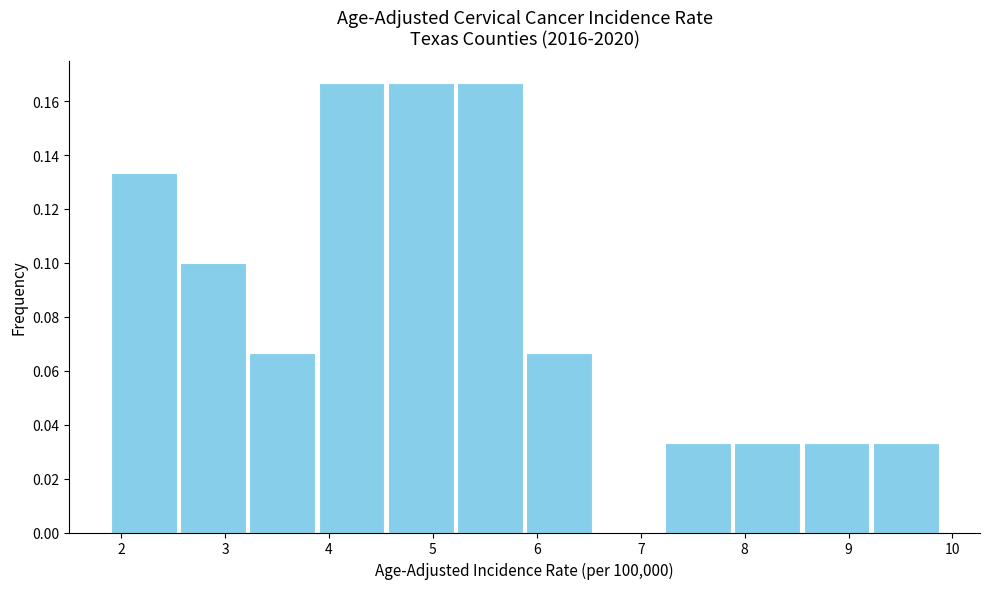

What is the height of the bar covering 3.2 to 3.9 on the x-axis? Neither the bar edges nor the heights are printed on the chart, so give them approximately, as read against the axes.

0.066